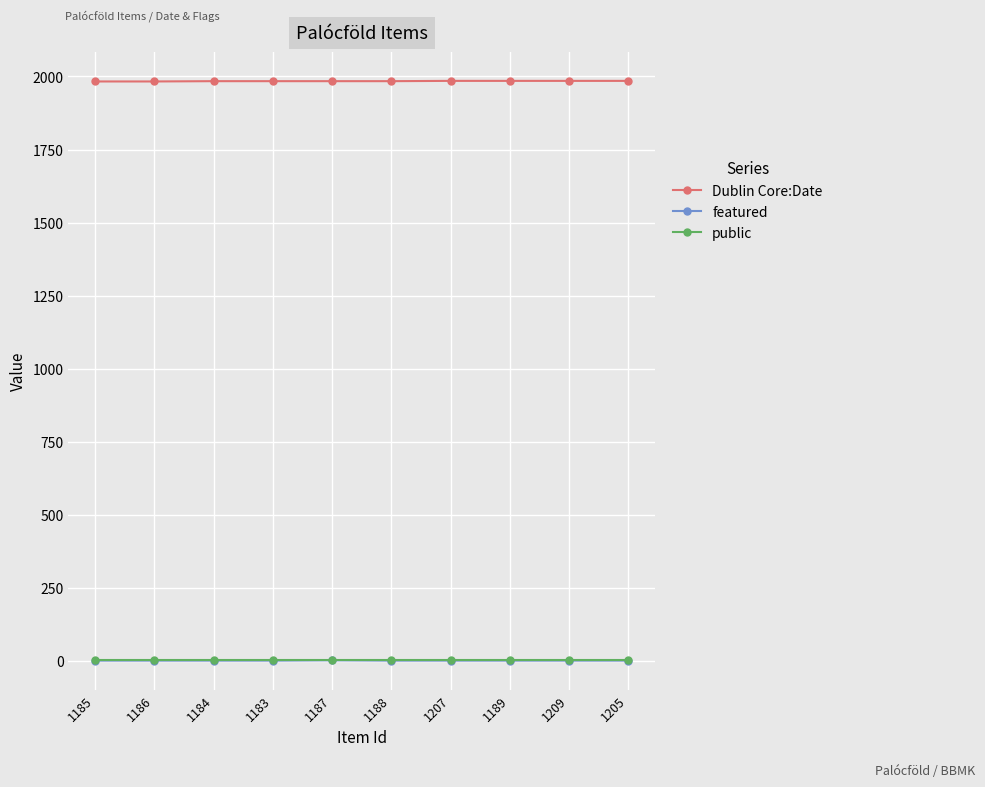

What are all the series names shown in the legend?

Dublin Core:Date, featured, public